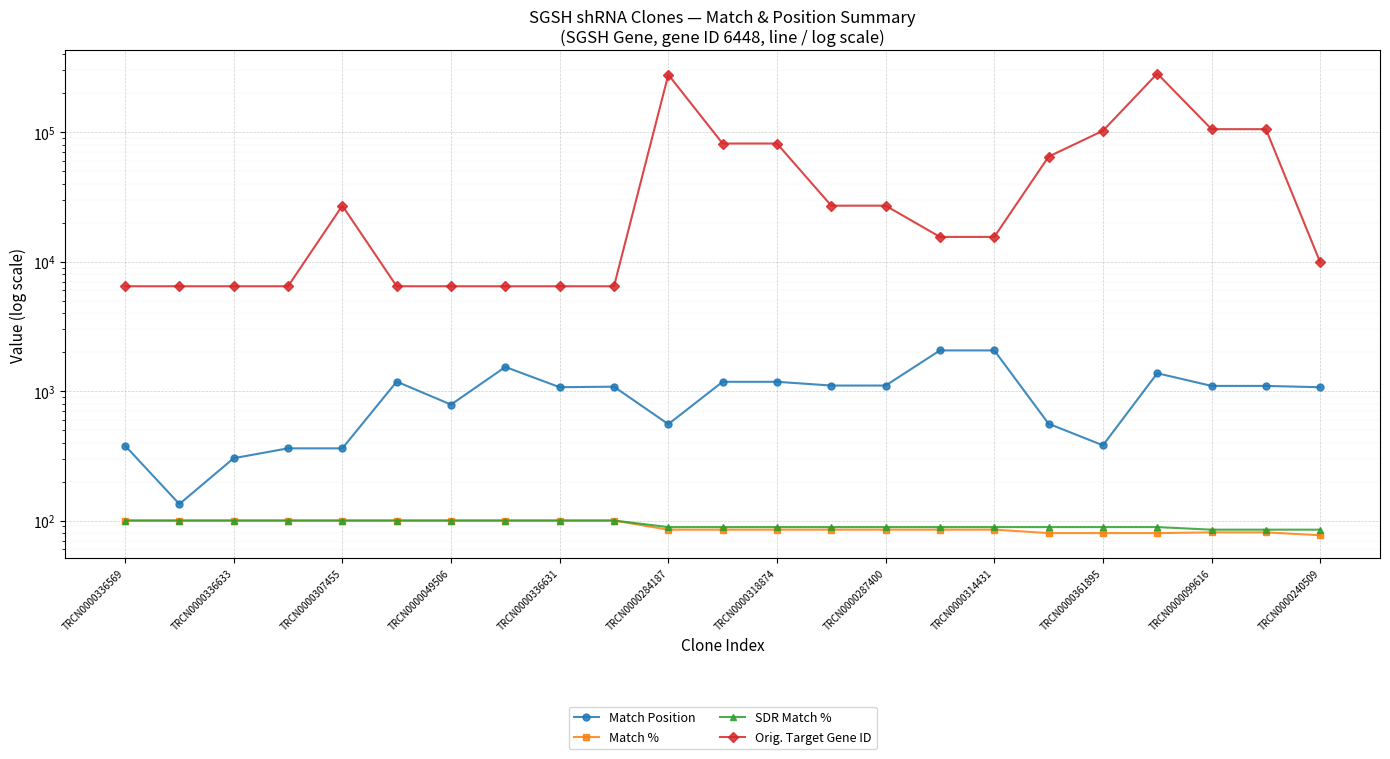

True or false: Match % and SDR Match % intersect in this chart.

False